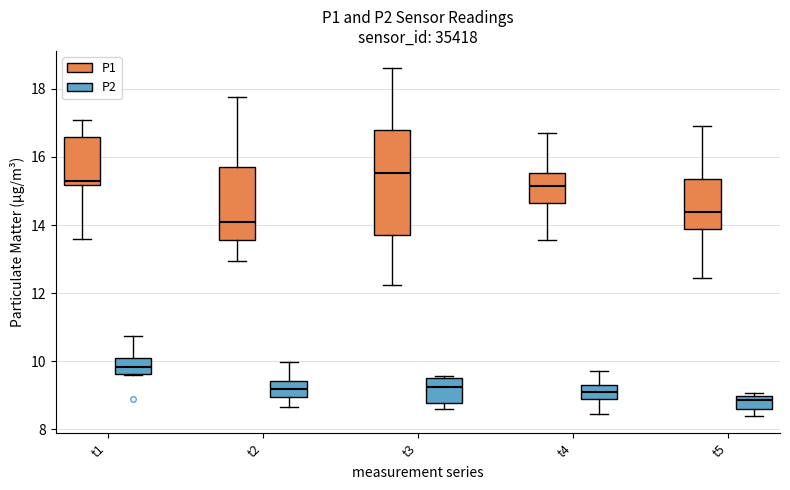

Which box's median line is the lowest?

t5 (P2)